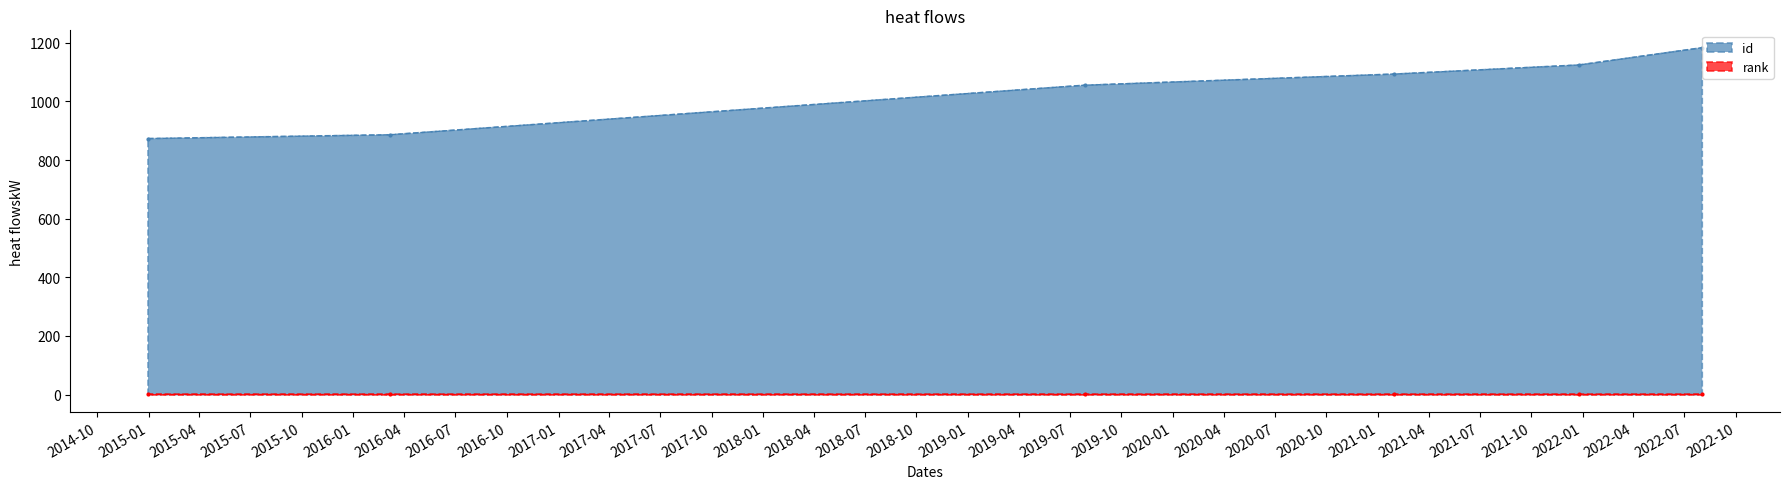

Which label corresponds to the smallest value in the chart?

31/12/2014